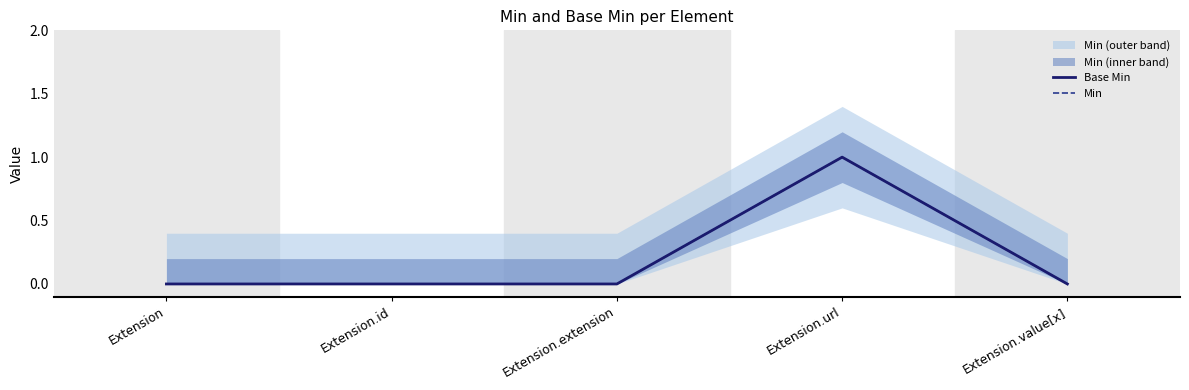

Is the value of Base Min at Extension.value[x] greater than the value of Min at Extension.value[x]?

No